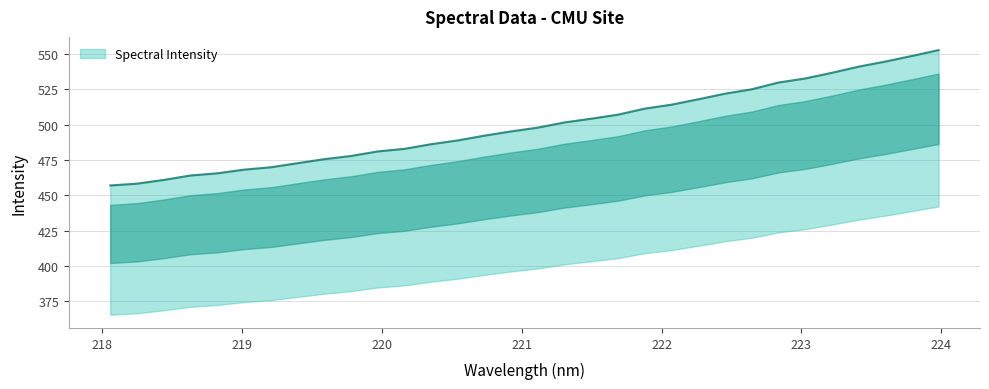

How many lines are shown in the chart?

1